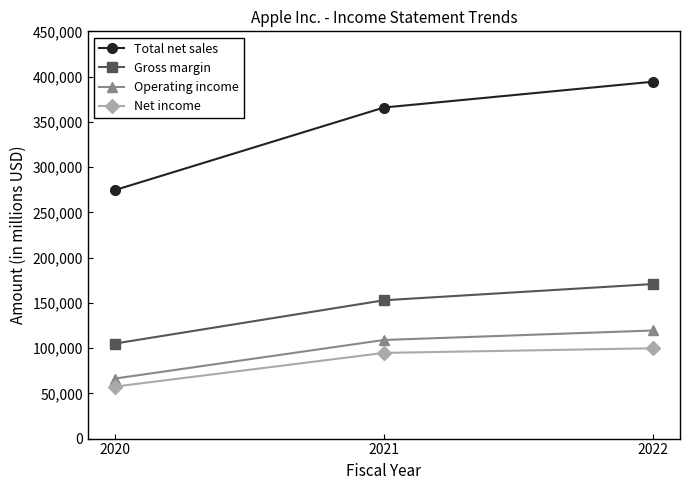

At how many categories does at least one series exceed 251744?

3